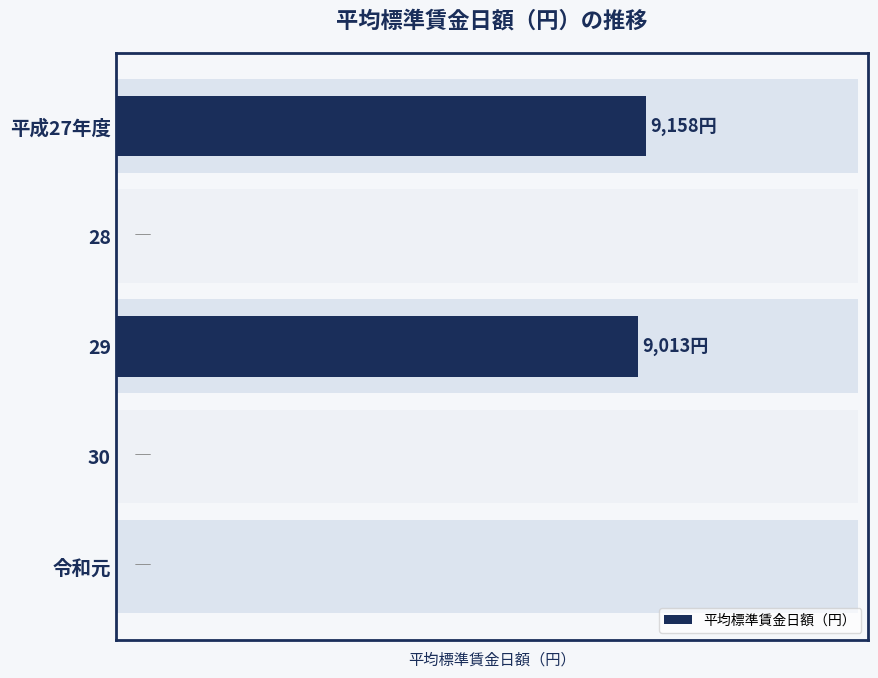

True or false: the data shows 14355 at 29.

False